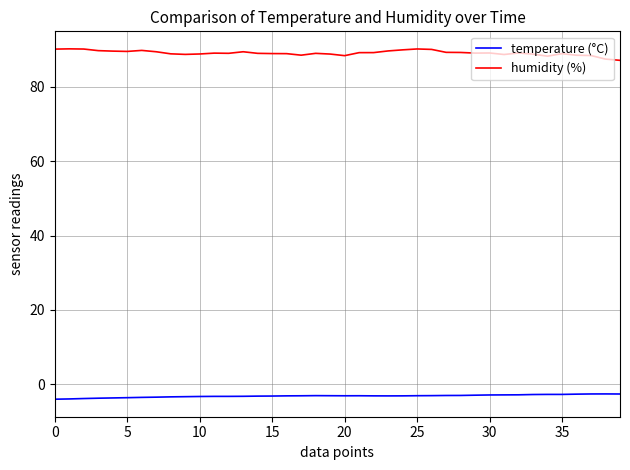

What is the highest value of the temperature (°C) series?

-2.6